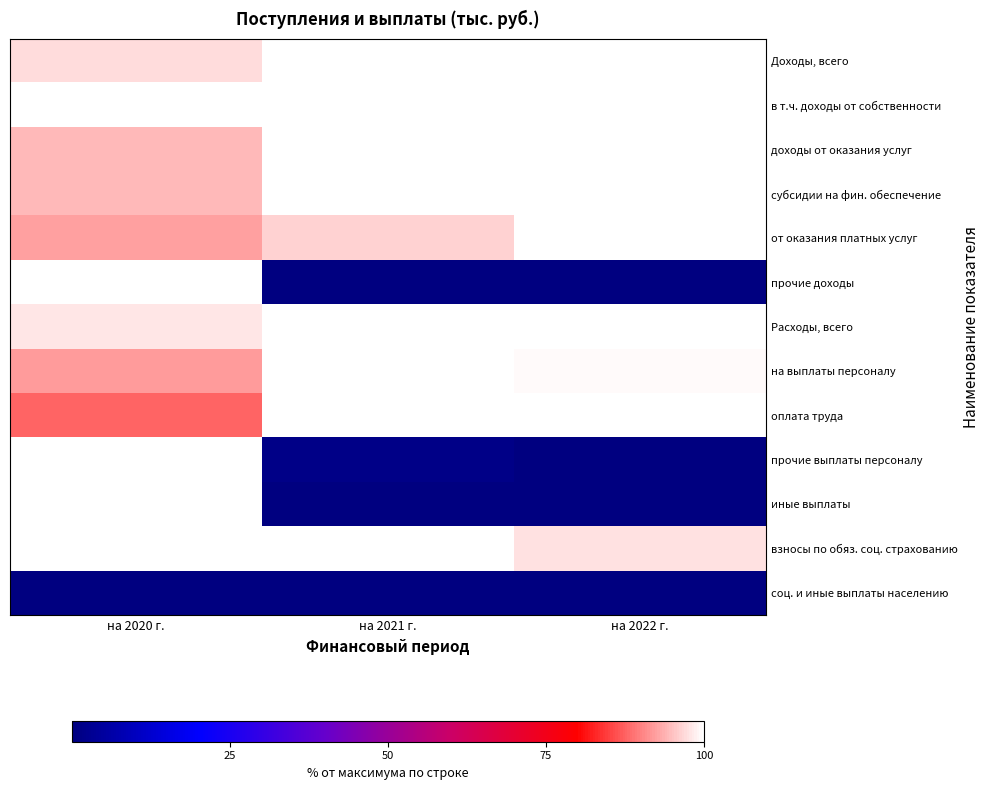

Rank the series by their maximum value, from highest to lowest.

Доходы, всего, в т.ч. доходы от собственности, доходы от оказания услуг, субсидии на фин. обеспечение, от оказания платных услуг, прочие доходы, Расходы, всего, на выплаты персоналу, оплата труда, прочие выплаты персоналу, иные выплаты, взносы по обяз. соц. страхованию, соц. и иные выплаты населению